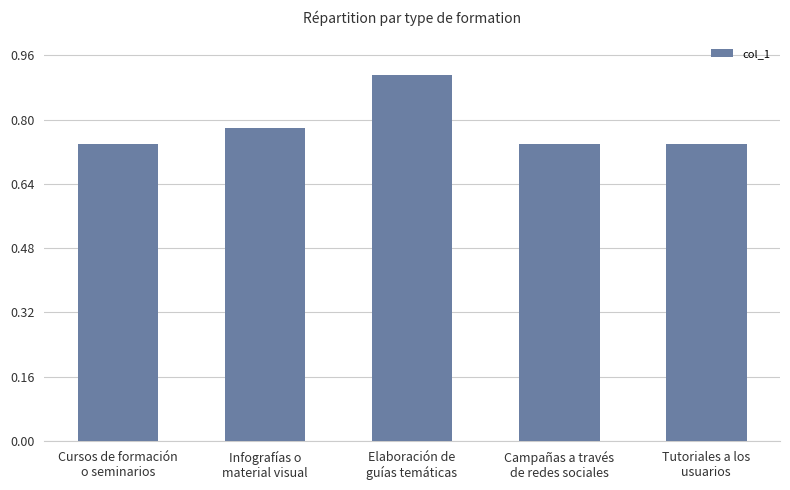

Count the values in the range 0 to 1.

5